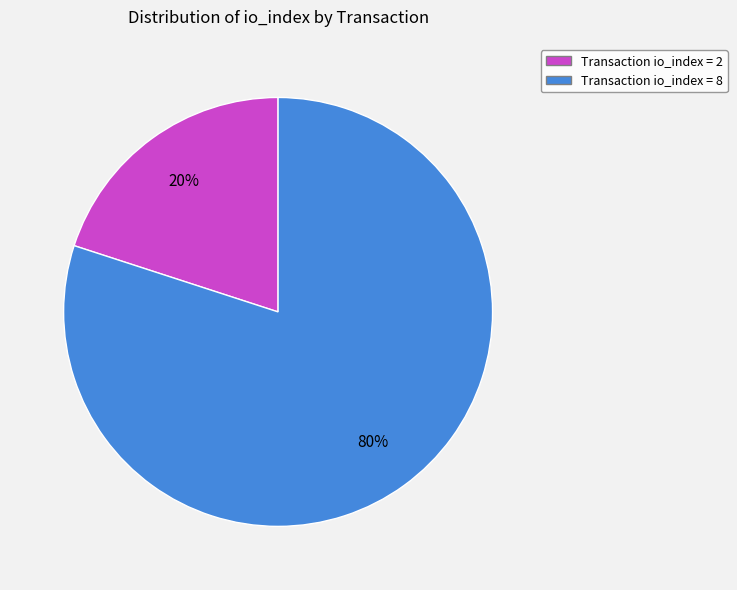

Does any single category account for the majority?

Yes